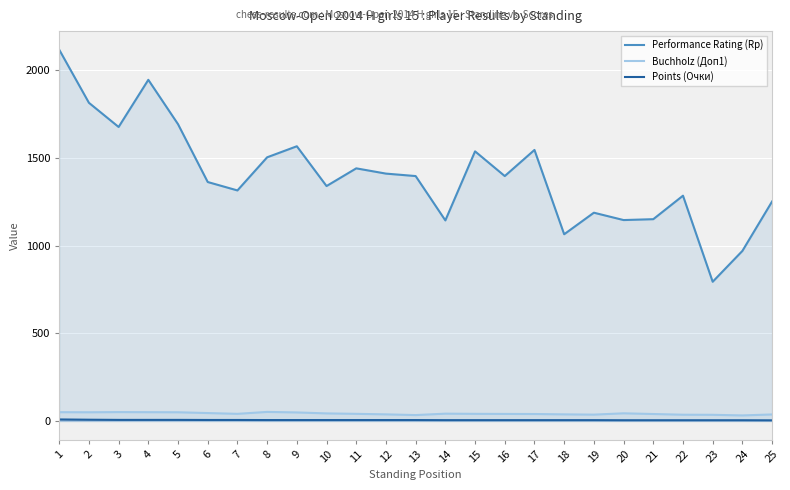

True or false: Performance Rating (Rp) and Buchholz (Доп1) intersect in this chart.

False